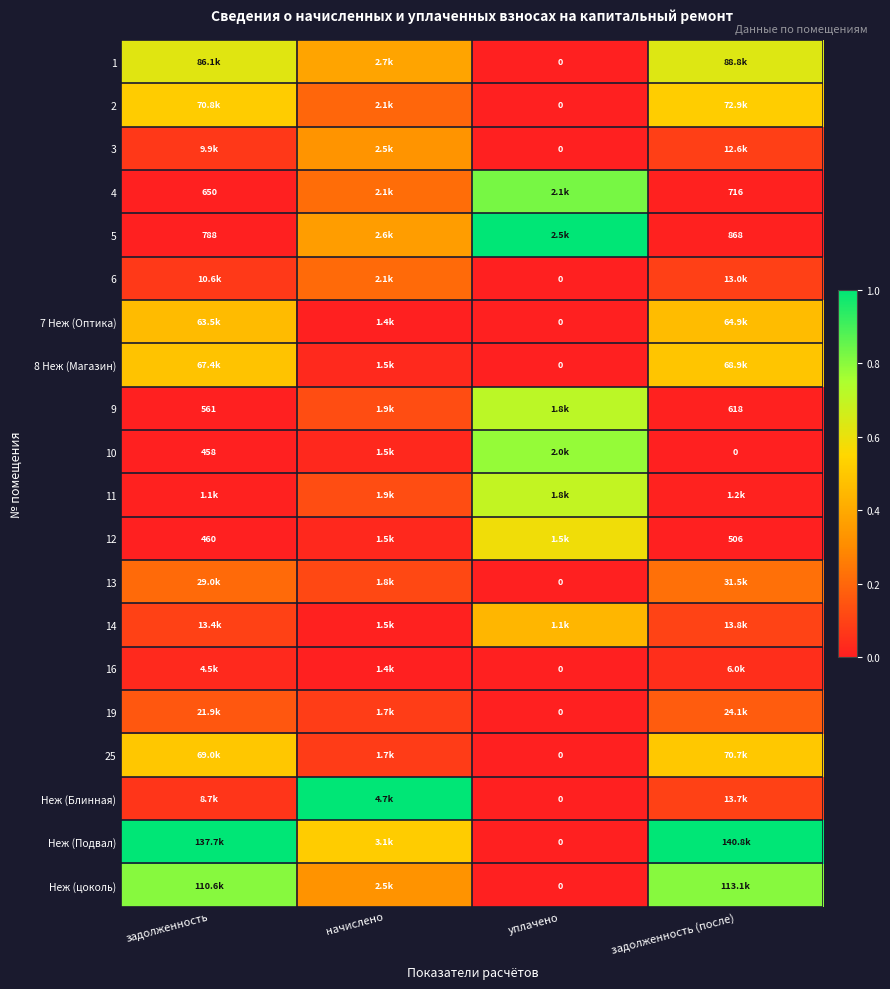

Count the number of data series in this chart.

20